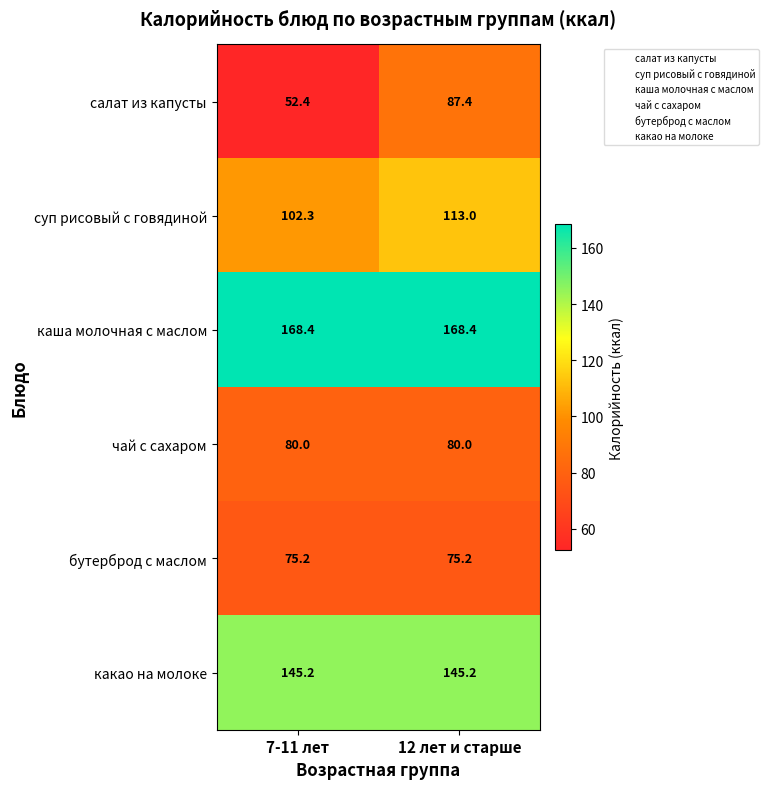

At which category is the sum across all series the highest?

12 лет и старше